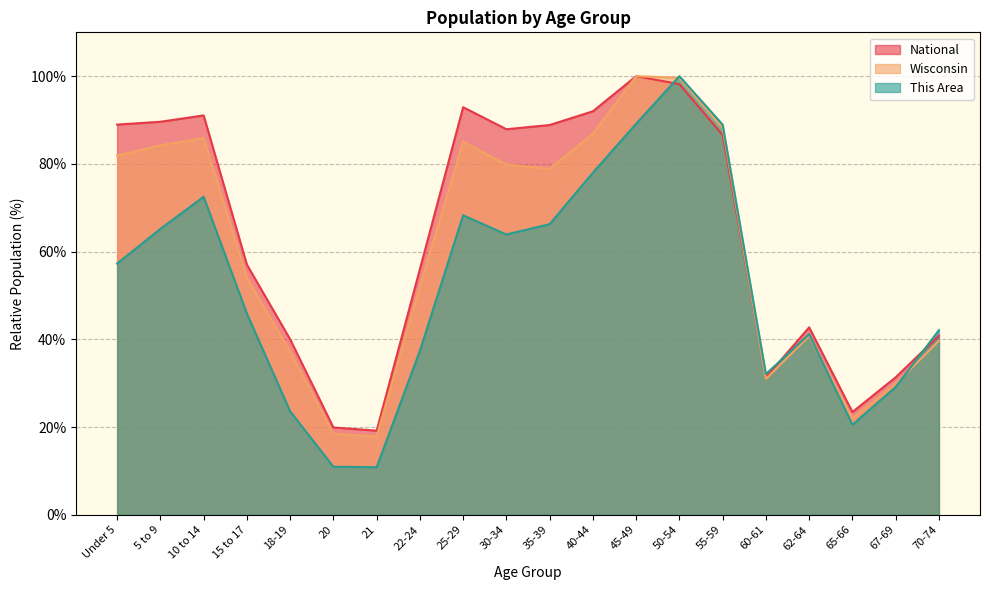

Rank the categories by This Area value from lowest to highest.

21, 20, 65-66, 18-19, 67-69, 60-61, 22-24, 62-64, 70-74, 15 to 17, Under 5, 30-34, 5 to 9, 35-39, 25-29, 10 to 14, 40-44, 55-59, 45-49, 50-54